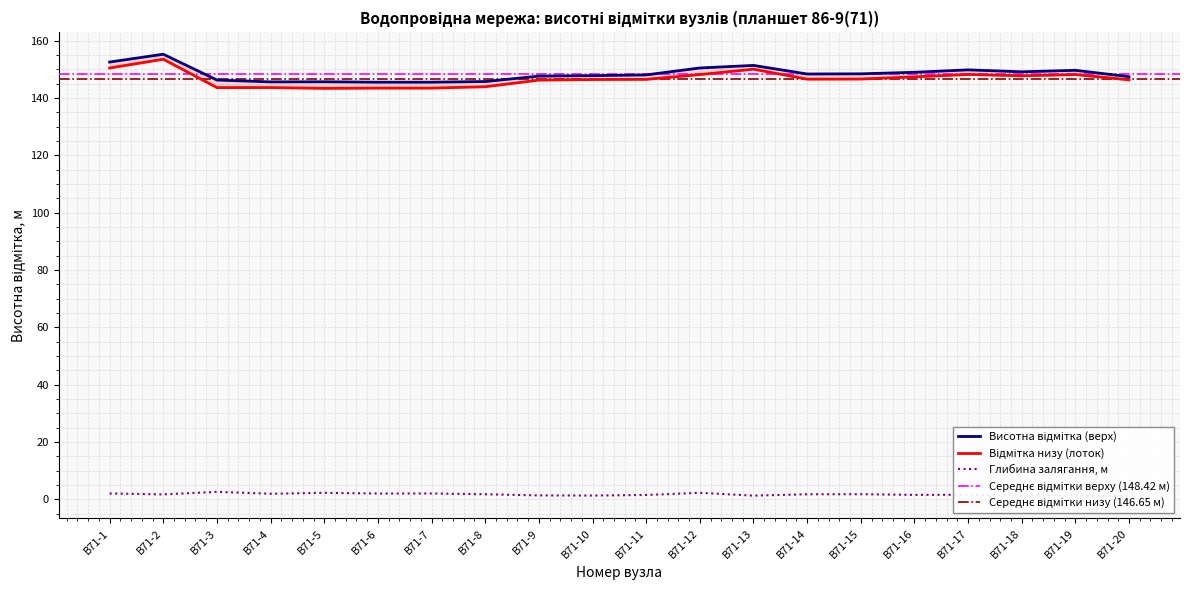

Where is the first local maximum for Глибина залягання?

В71-3